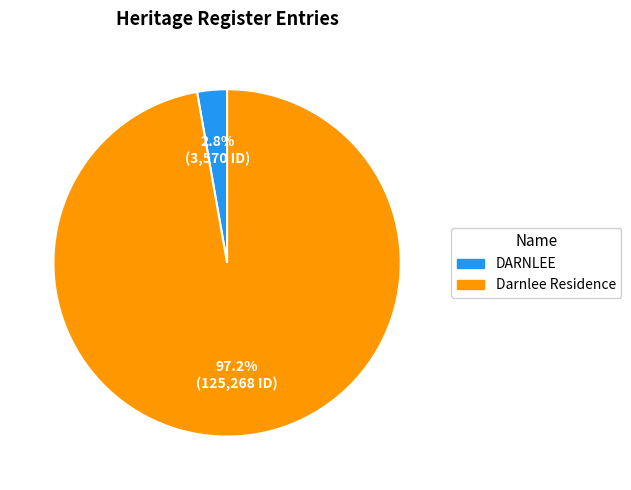

Which slice is the largest?

Darnlee Residence